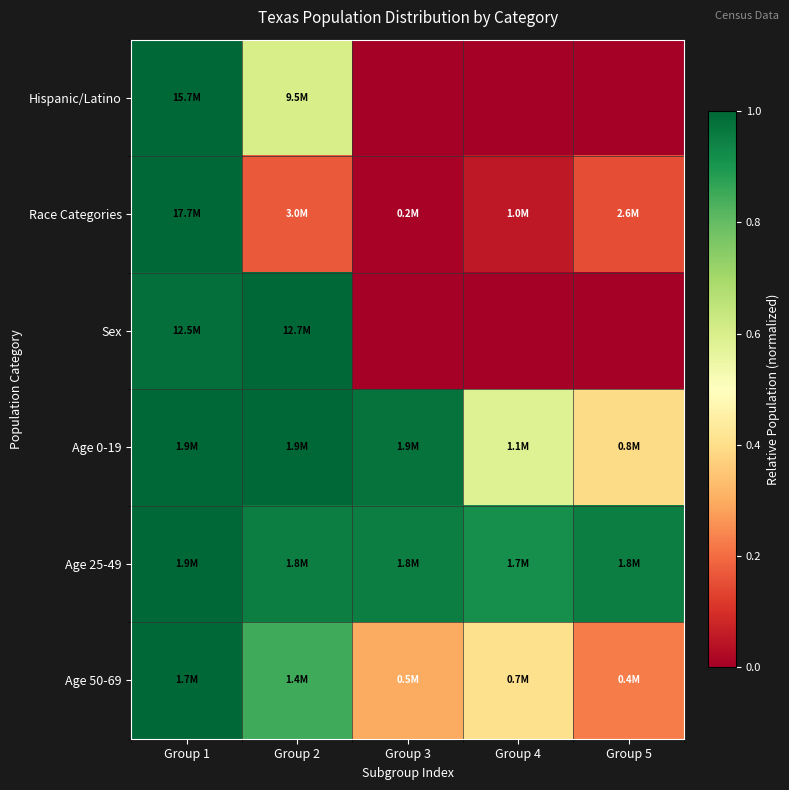

What is the greatest value displayed?

1.0